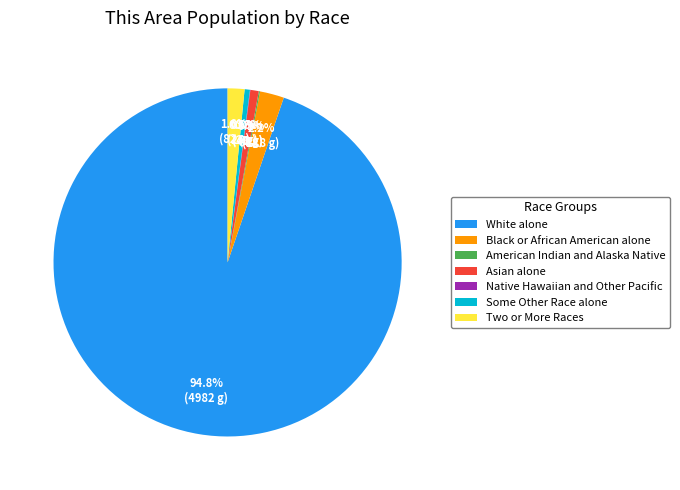

Is there any slice that represents more than half of the pie?

Yes